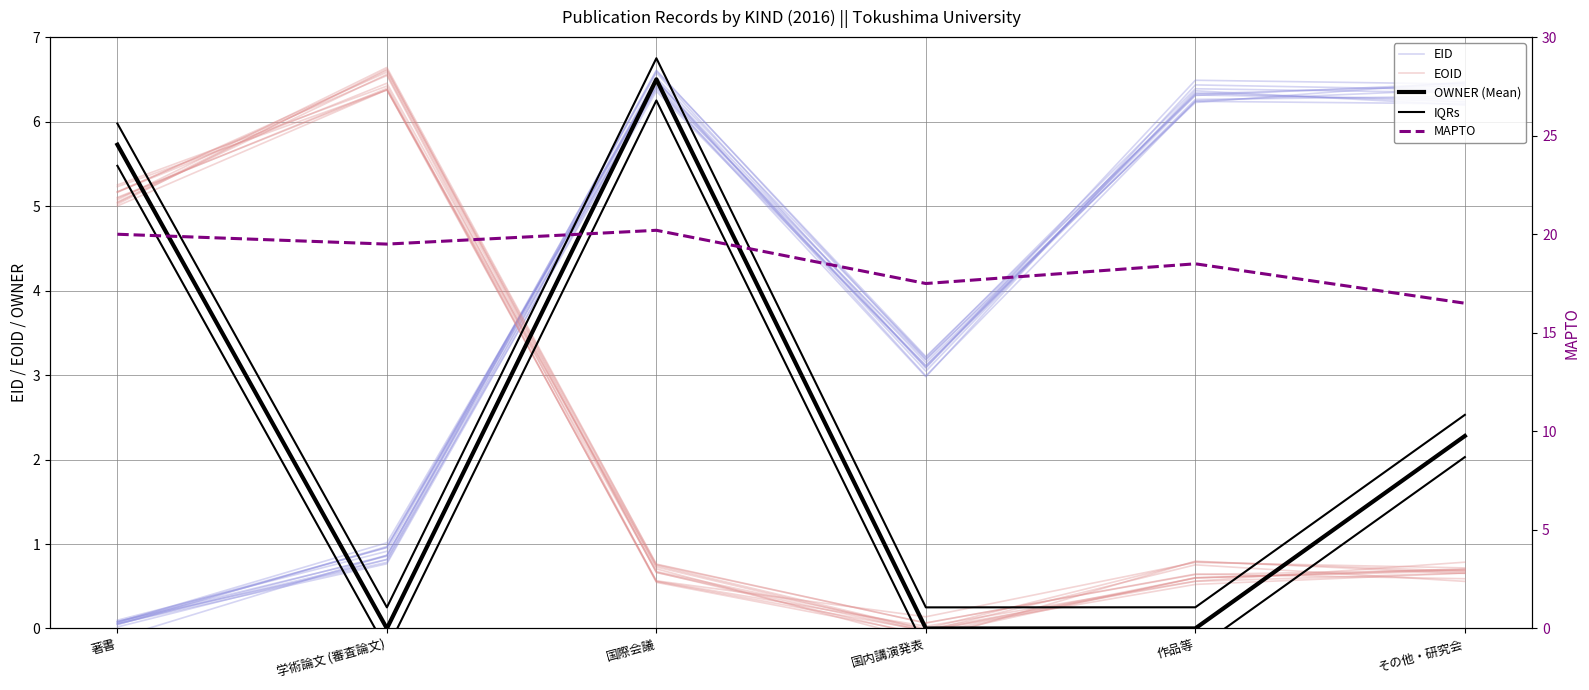

In EOID, how many points are higher than both neighbors (excluding endpoints)?

1